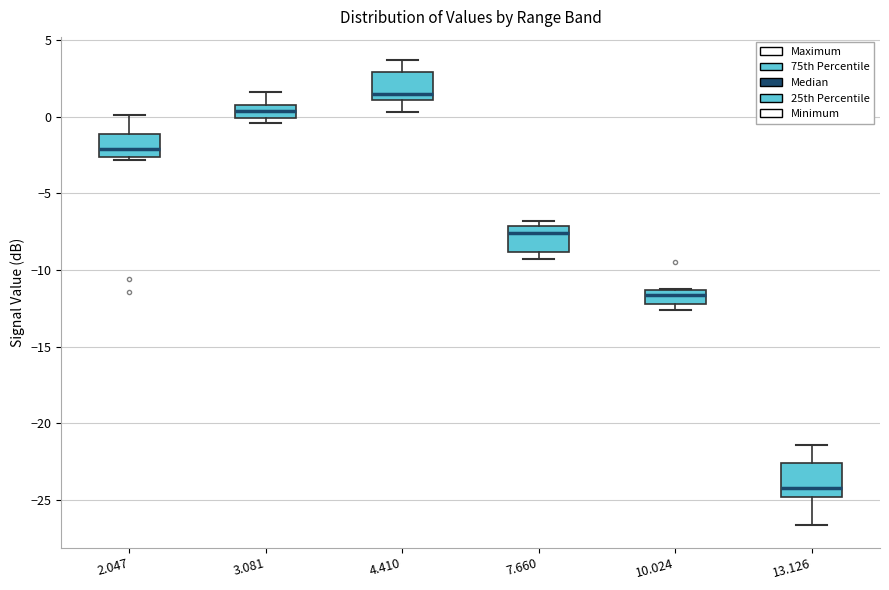

Which box's median line is the highest?

4.410